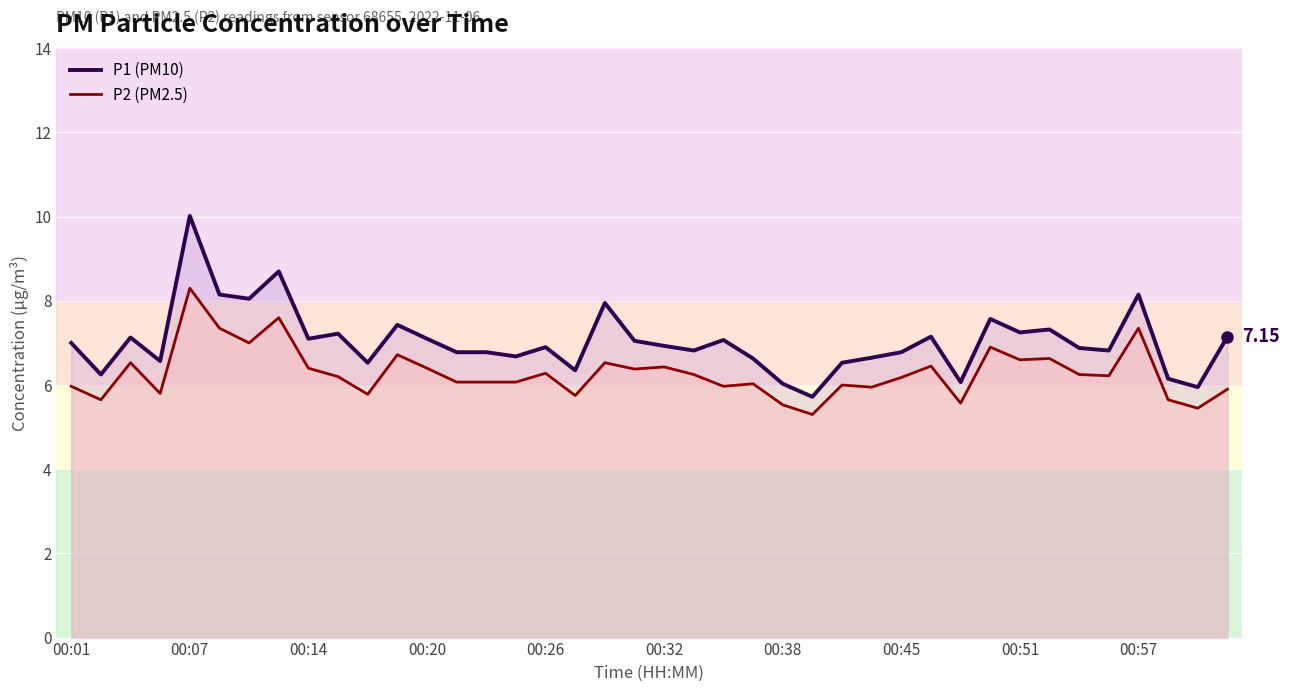

What are all the series names shown in the legend?

P1 (PM10), P2 (PM2.5)